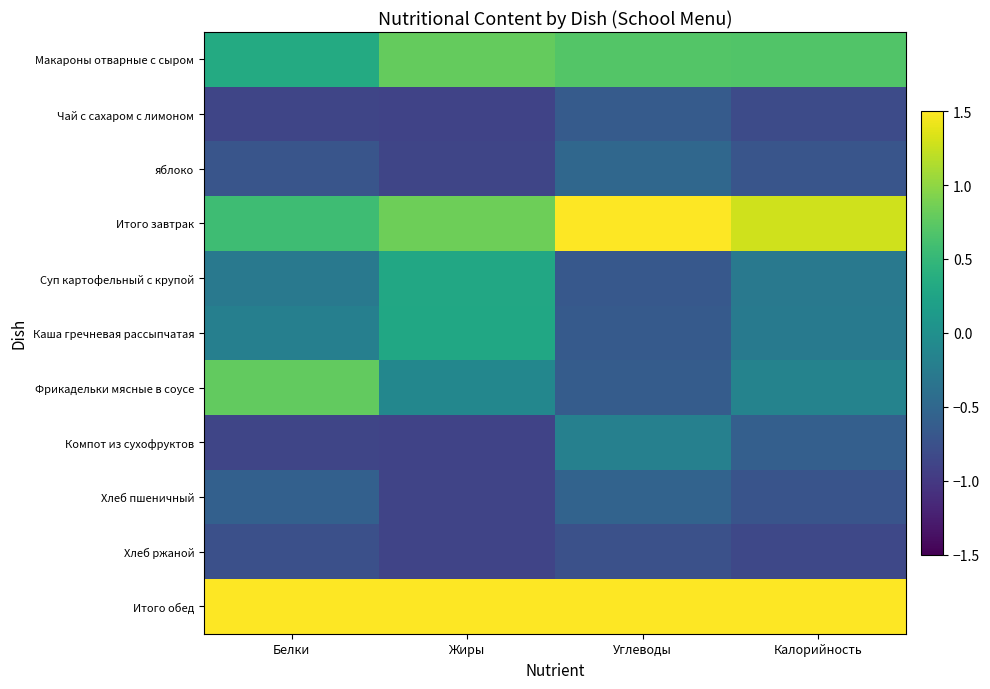

Which series has the widest spread of values?

Фрикадельки мясные в соусе